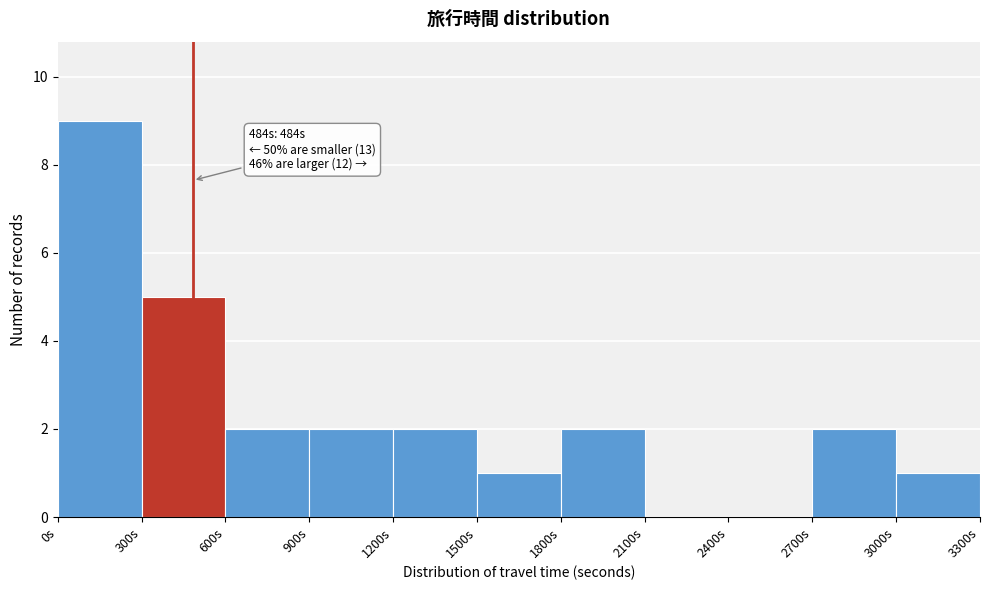

Over which range of the x-axis is the bar tallest?

0 to 300